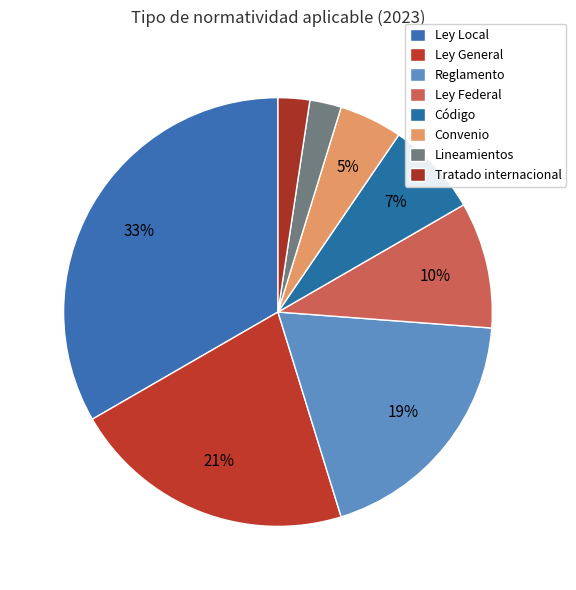

Approximately how many times larger is the value at Tratado internacional compared to Convenio?

0.5